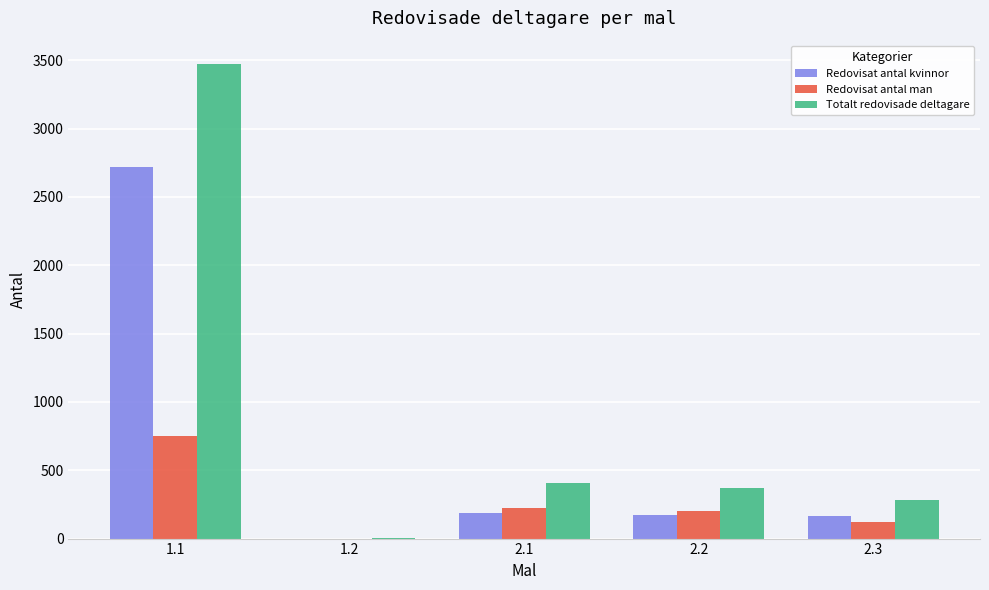

At which category is the sum across all series the highest?

1.1